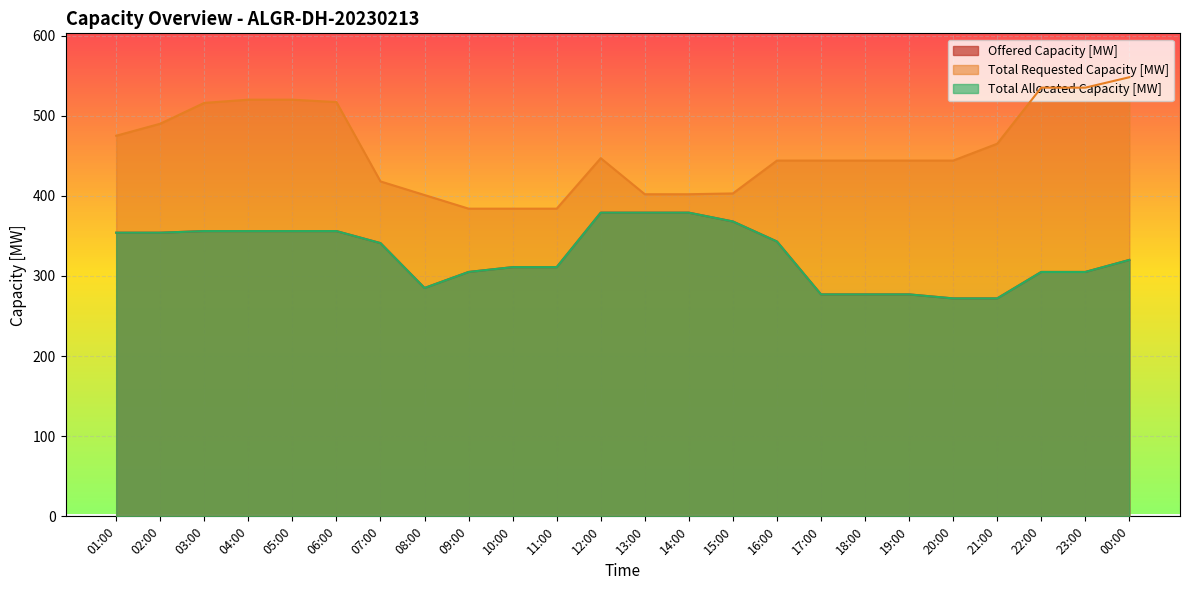

What is the difference between the Offered Capacity [MW] values at 04:00 and 20:00?

84